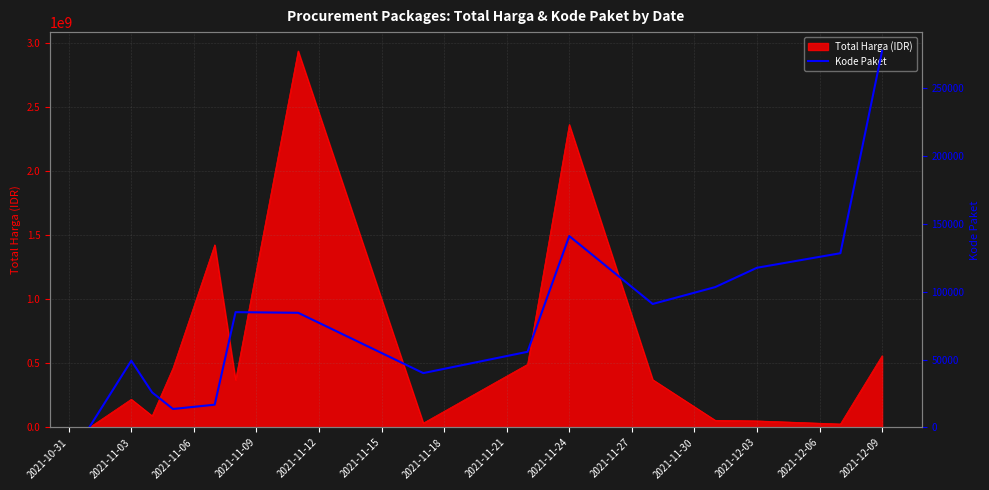

The value of Total Harga (IDR) at 2021-12-09 is 559971000. True or false?

True